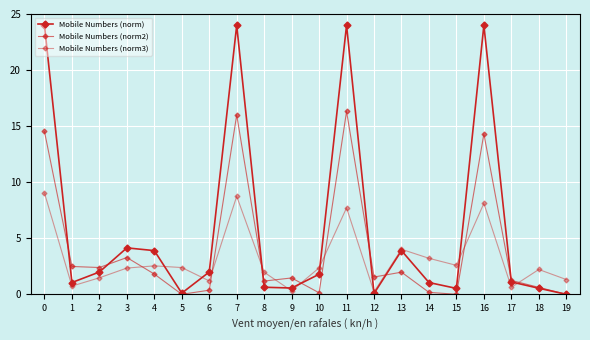

Count the number of data series in this chart.

3